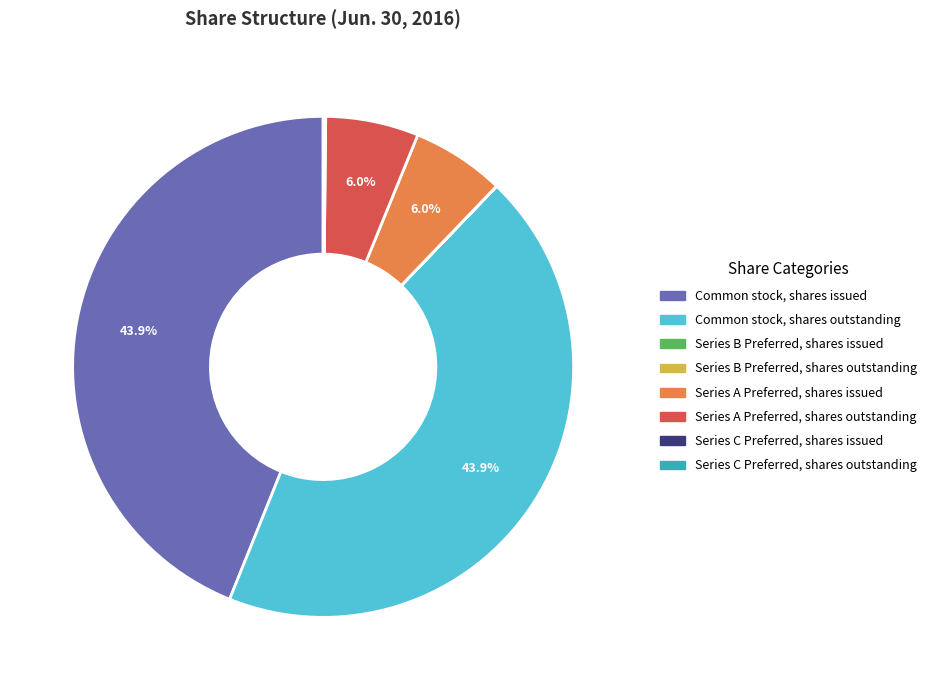

What is the ratio of the value at Common stock, shares issued to the value at Series A Preferred, shares issued?

7.3